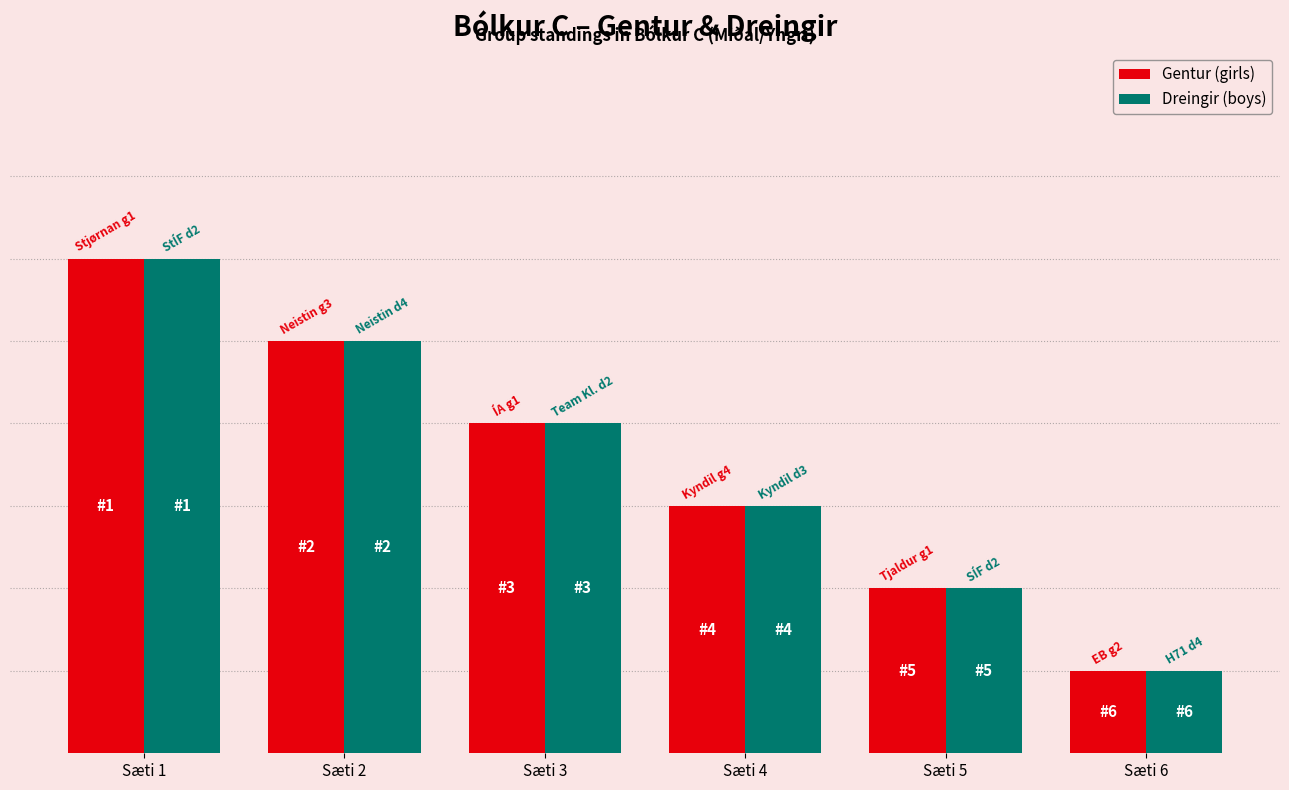

At which label is Dreingir (boys) closest to 3?

Sæti 4